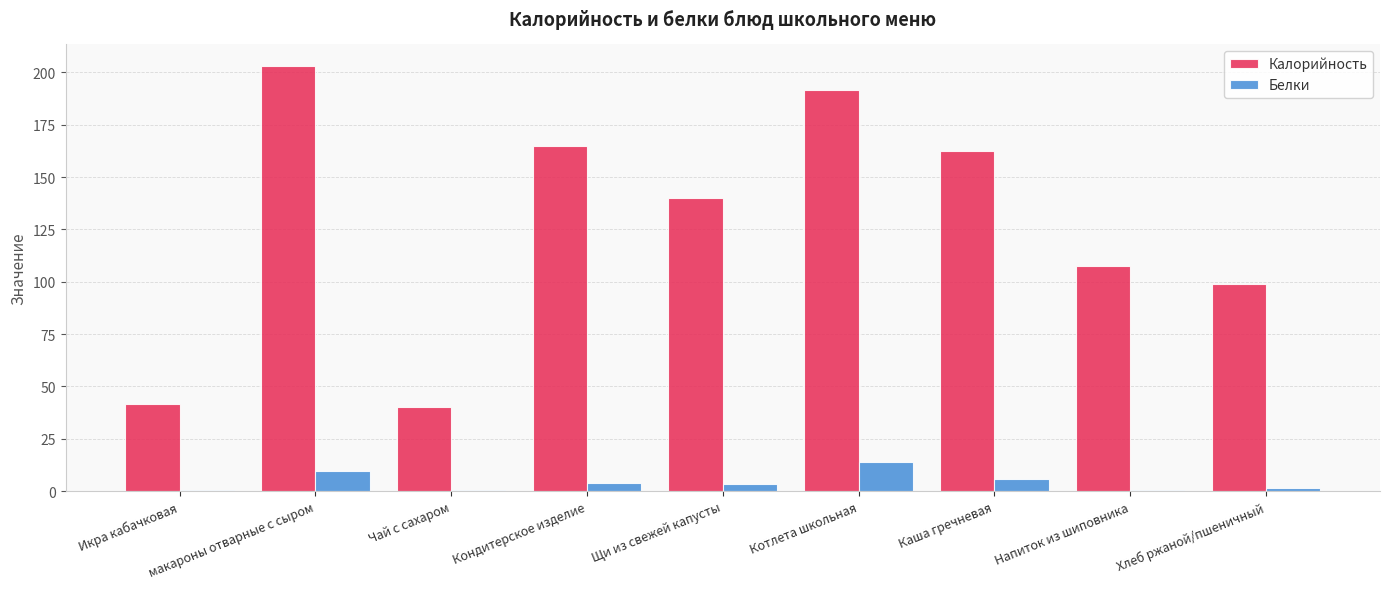

How many distinct data groups are displayed?

2